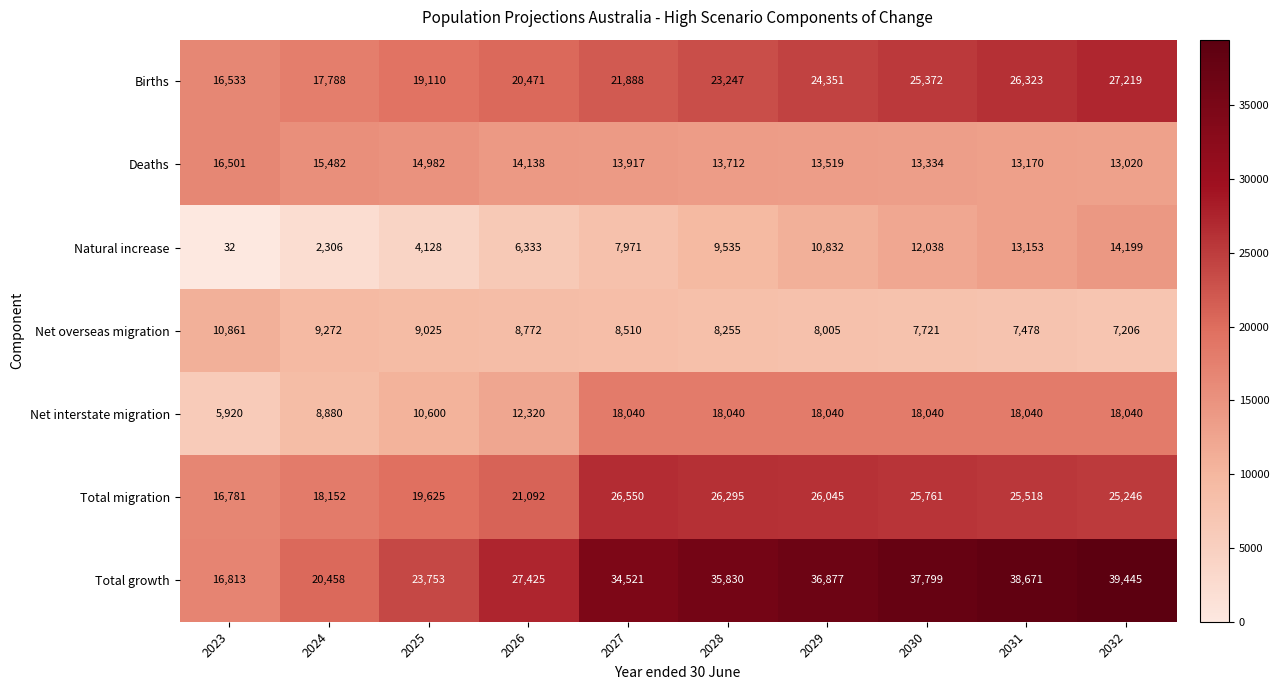

Which series has the widest spread of values?

Total growth